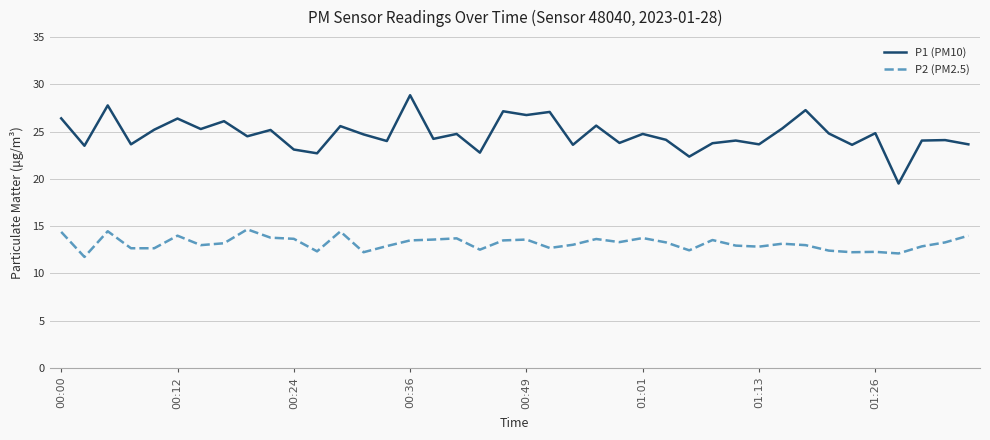

Which series has the largest total across all categories?

P1 (PM10)